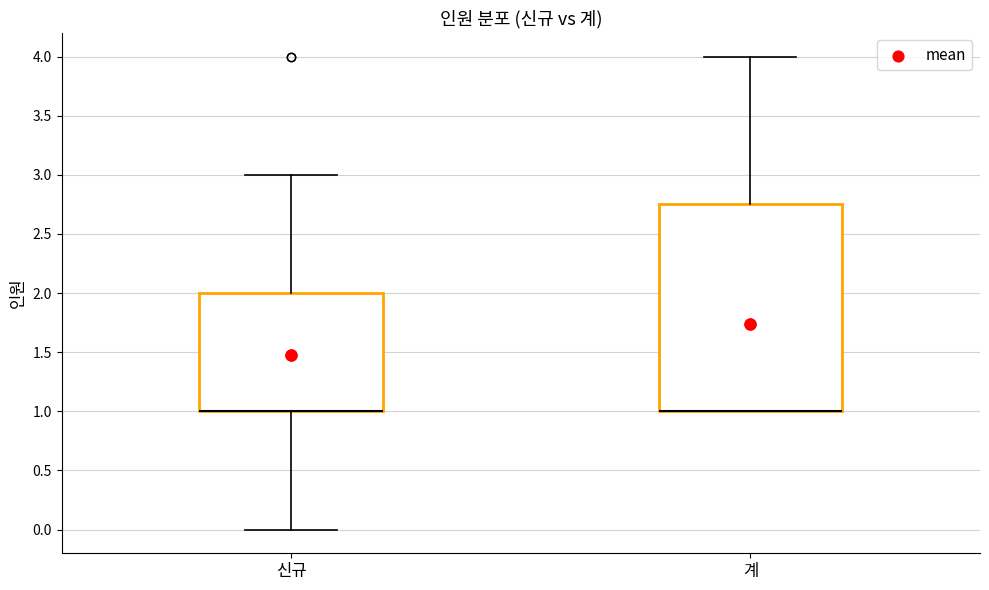

Reading left to right, transcribe this box plot: for each box, give where its median line is, the range the box spans, and where its two whiskers end, as read against the y-axis. The values are not printed on the chart, so give them approximately, as read against the axis.

신규: median 1.00 (drawn on the box's lower edge), box 1.00 to 2.00, whiskers 0.00 to 3.00
계: median 1.00 (drawn on the box's lower edge), box 1.00 to 2.75, whiskers 1.00 to 4.00